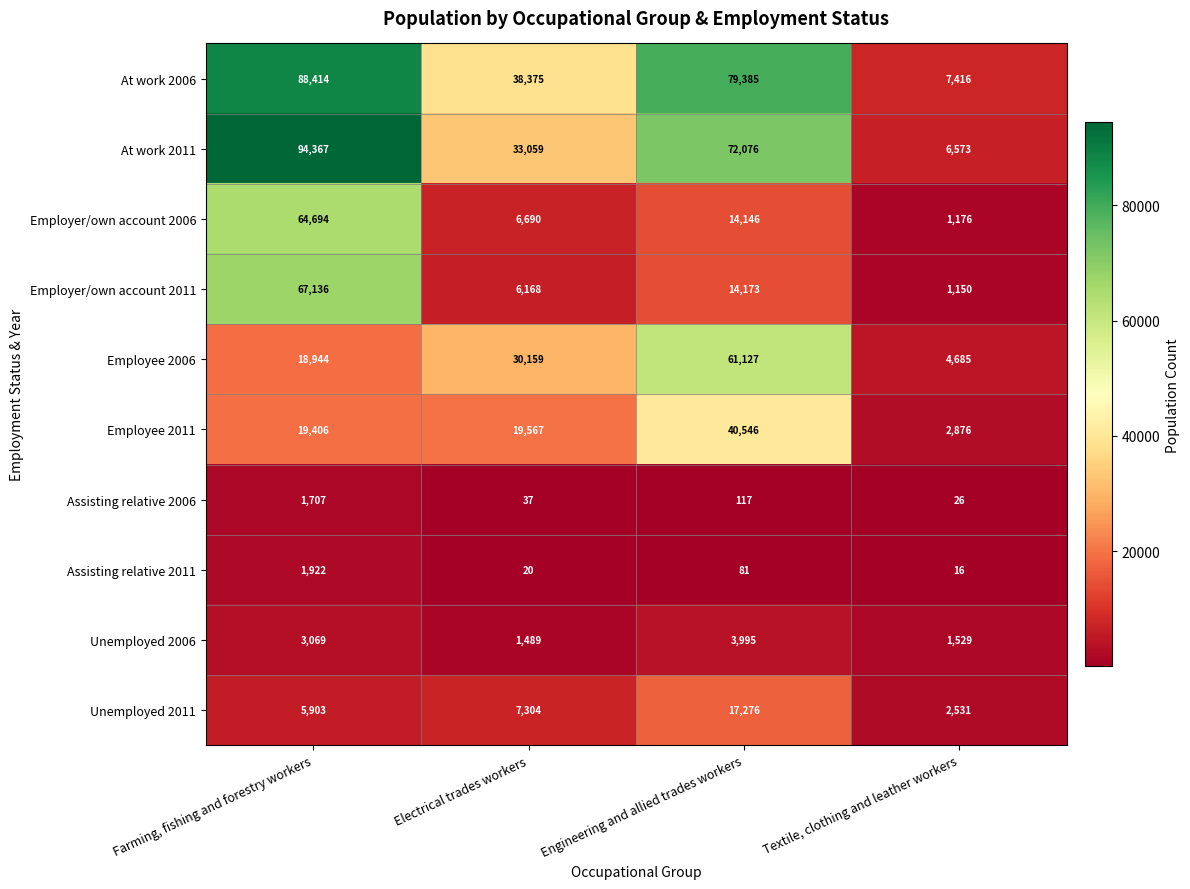

Which category has the highest value across all series?

Farming, fishing and forestry workers